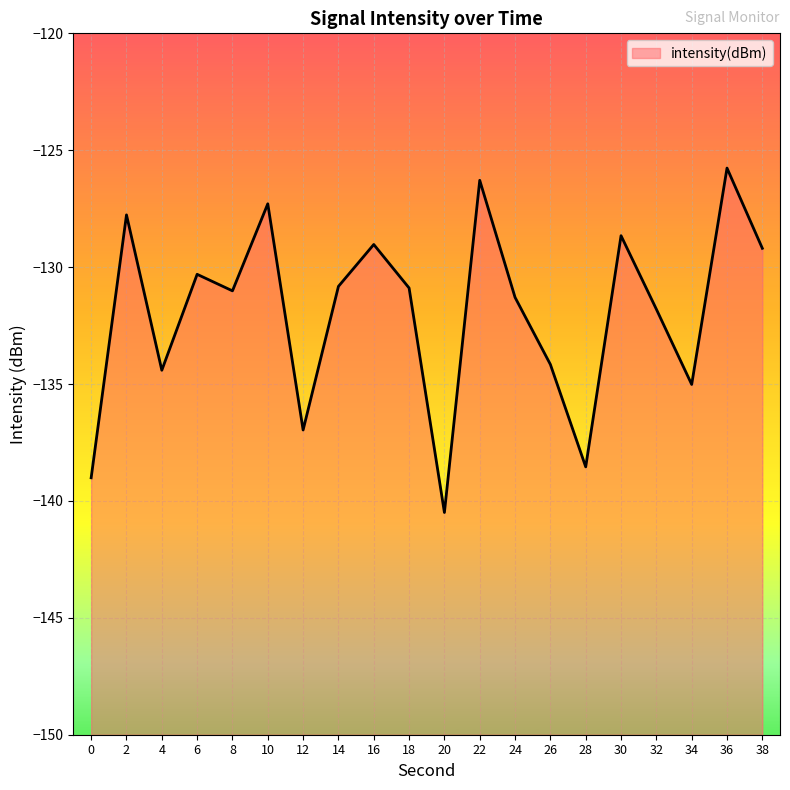

List the labels in order of value, smallest first.

20, 0, 28, 12, 34, 4, 26, 32, 24, 8, 18, 14, 6, 38, 16, 30, 2, 10, 22, 36